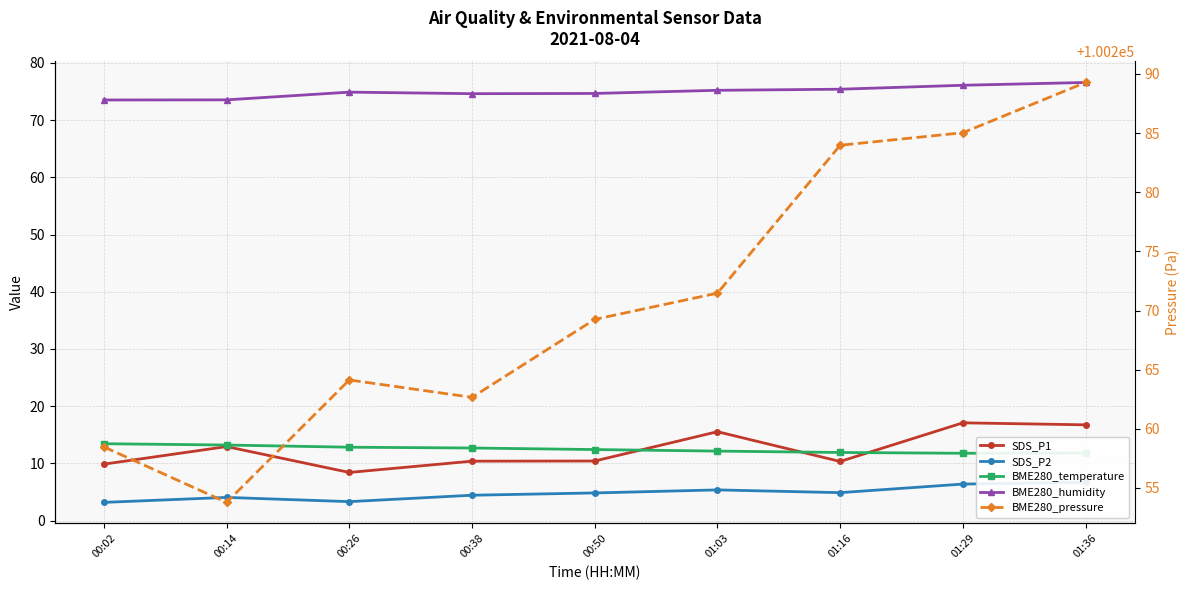

What is the difference between the maximum and minimum values in the BME280_temperature series?

1.7